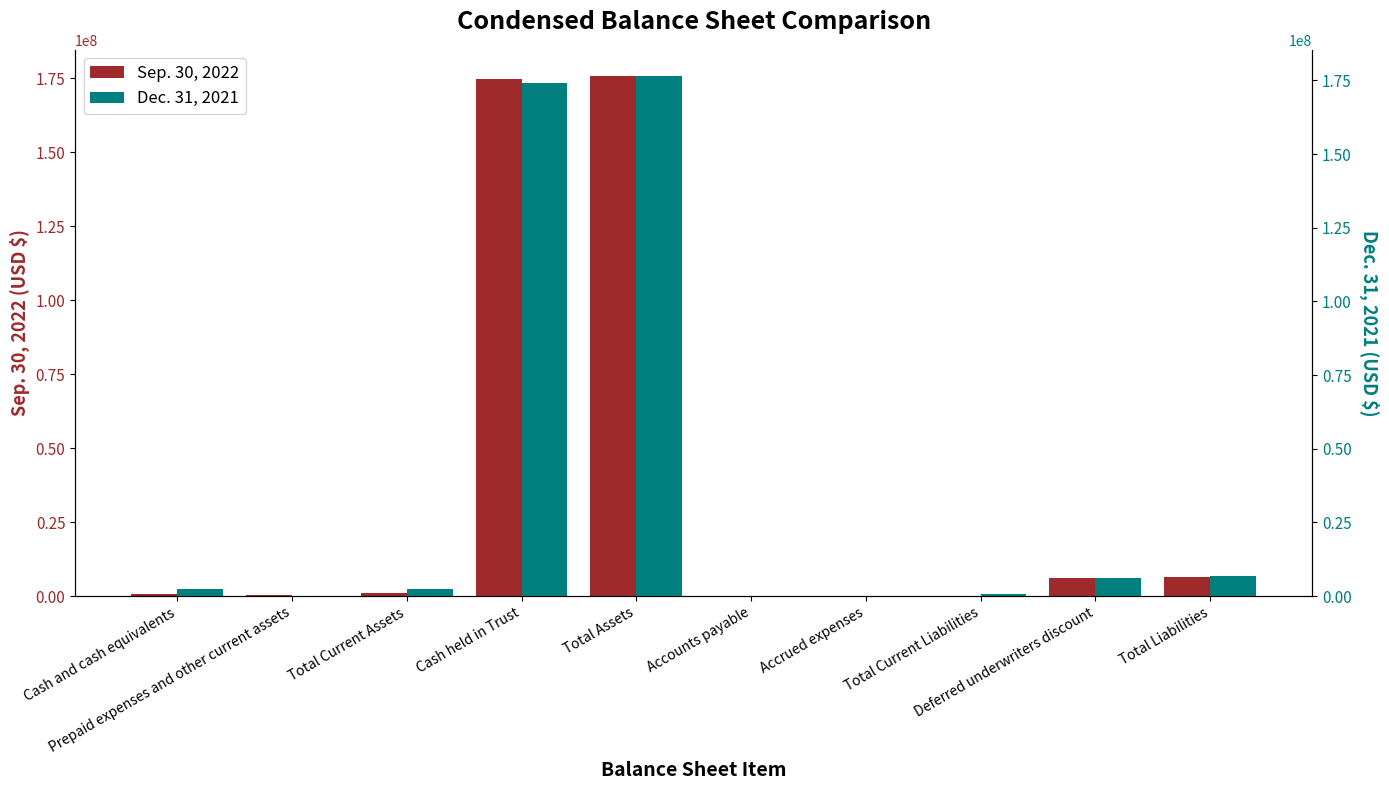

Is the value of Sep. 30, 2022 at Total Assets greater than the value of Dec. 31, 2021 at Cash held in Trust?

Yes